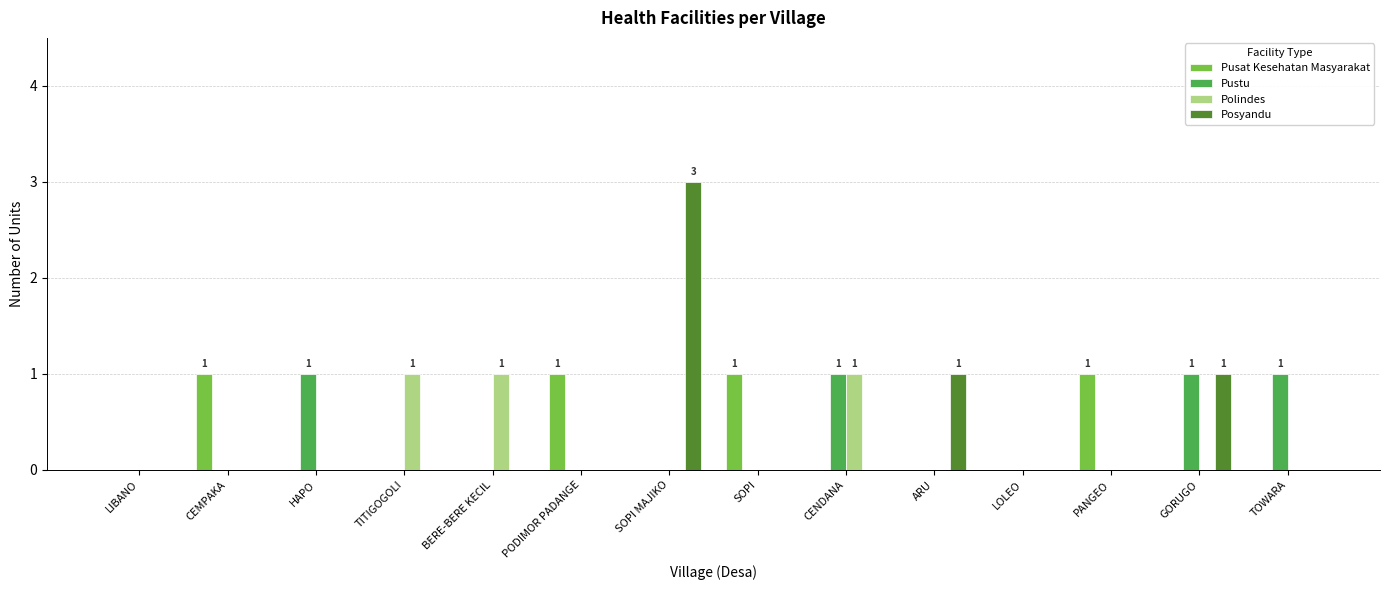

Which series changed the most between LIBANO and HAPO?

Pustu